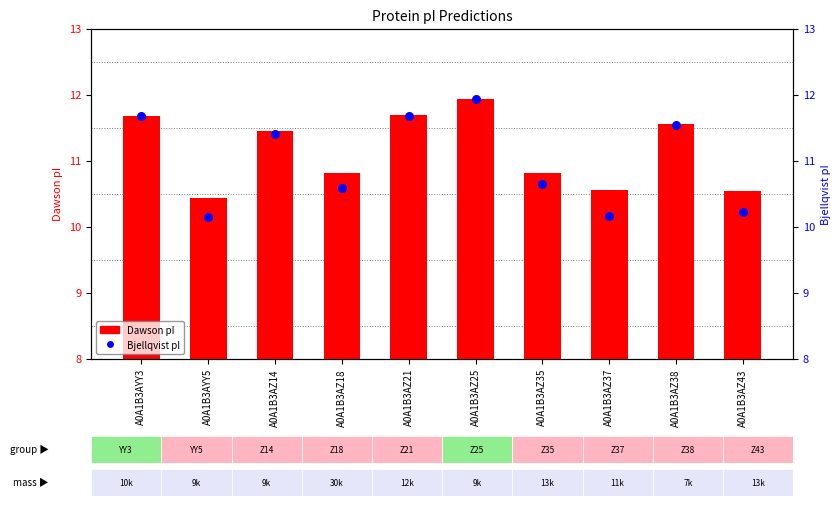

What are all the series names shown in the legend?

Dawson, Bjellqvist (pI)